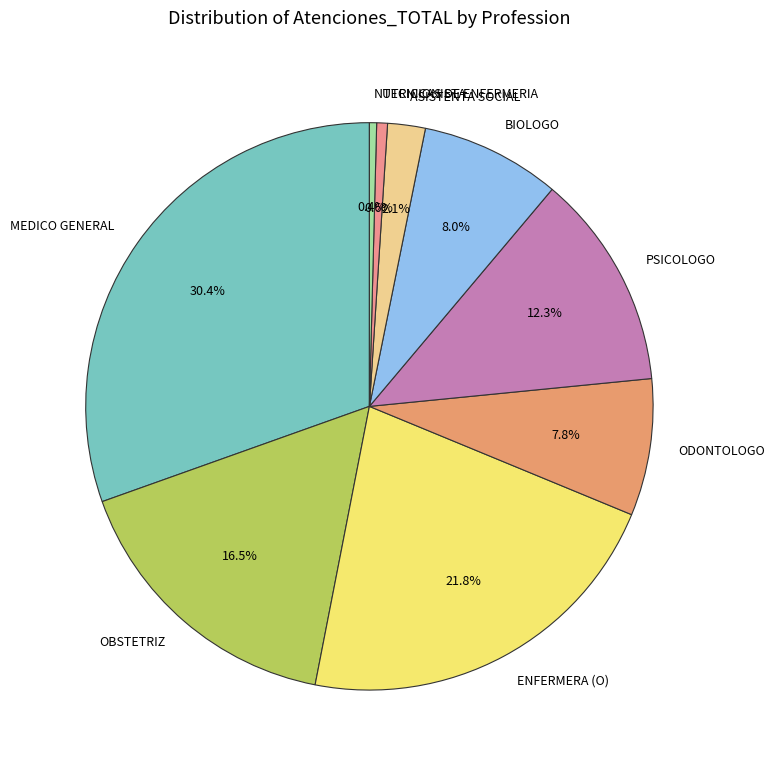

The ODONTOLOGO slice represents 8% of the pie. True or false?

True